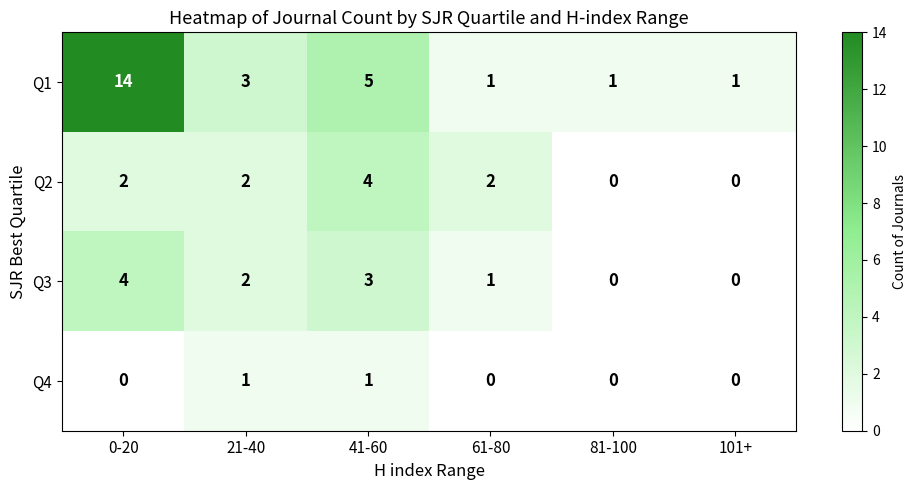

Which label corresponds to the largest value in the chart?

0-20